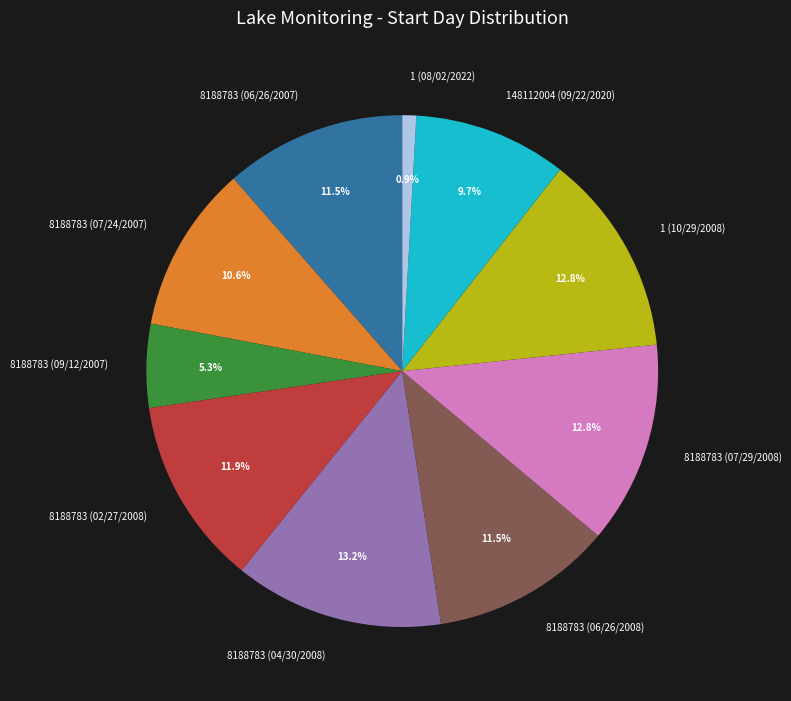

What is the ratio of the value at 8188783 (06/26/2008) to the value at 8188783 (06/26/2007)?

1.0